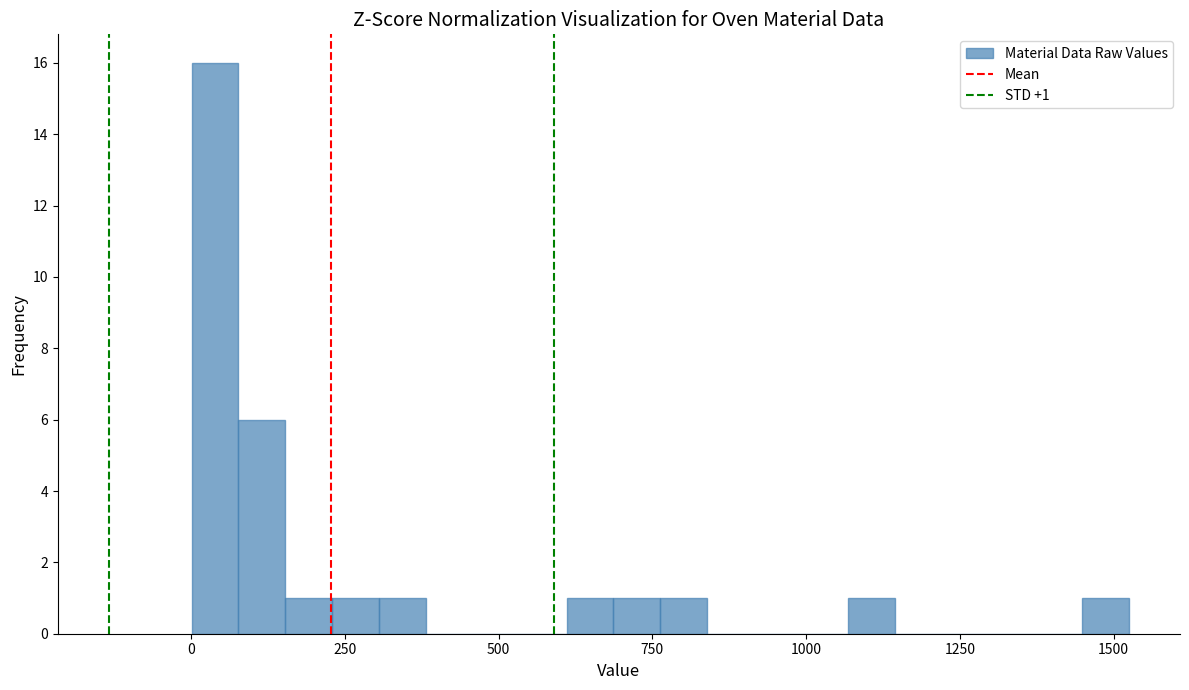

Read against the x-axis, roughly where is the centre of the tallest bar?

50